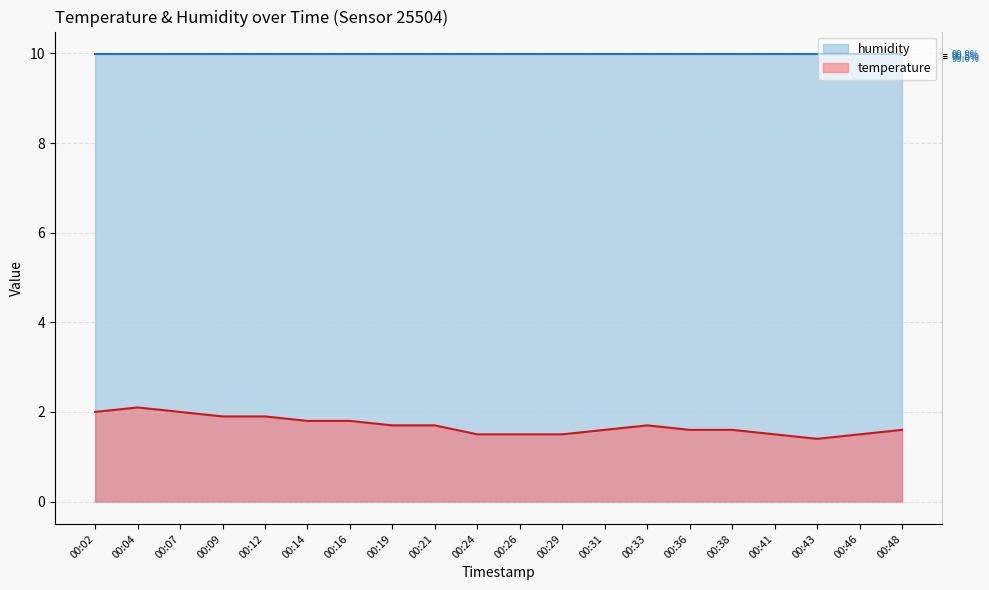

How many data points does each series have?

20